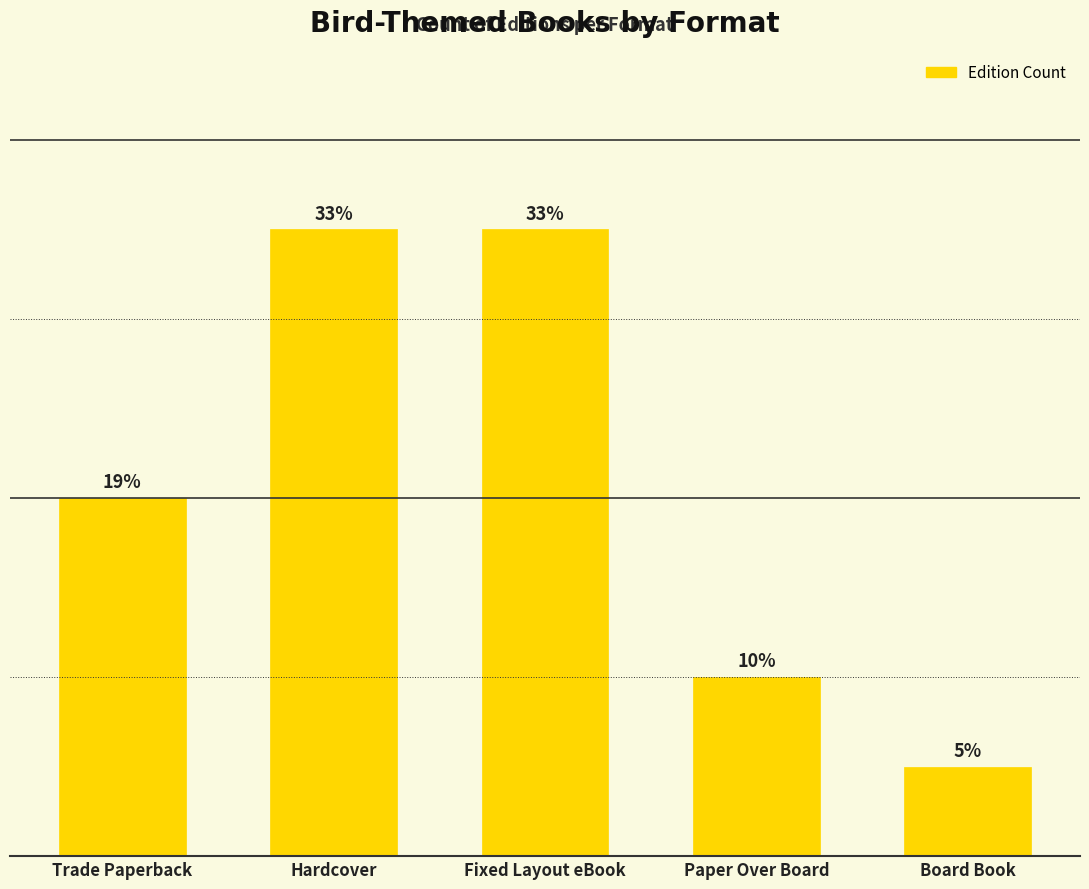

What is the average value?

8